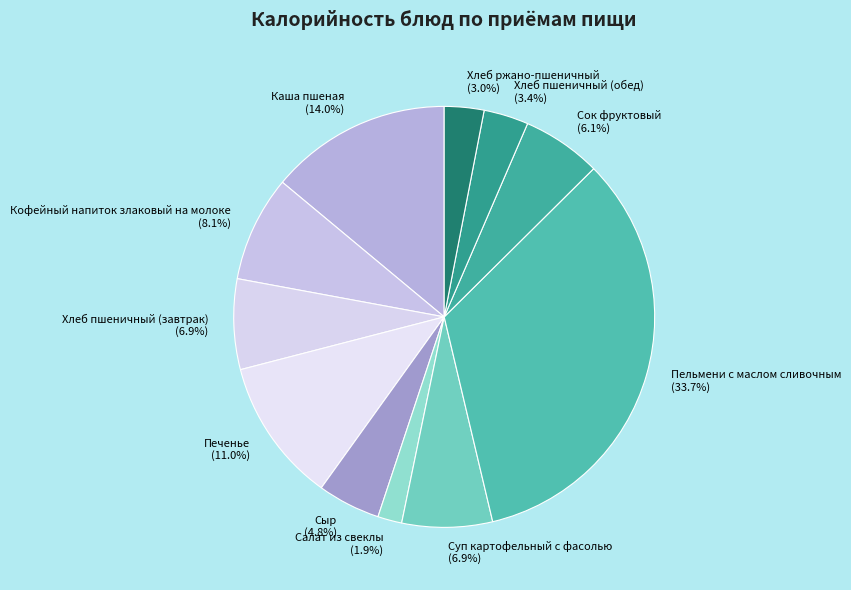

How many segments does this pie chart have?

11